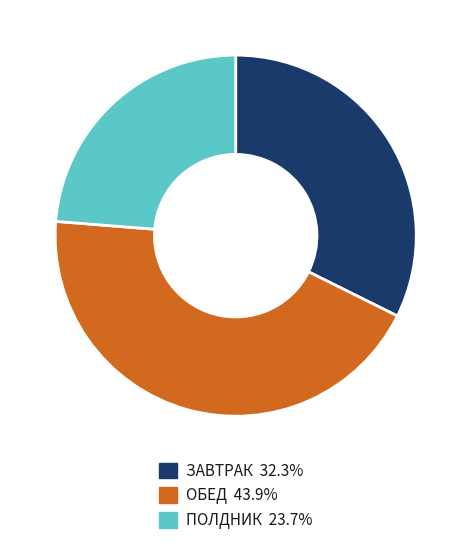

Does ОБЕД 43.9% represent more than half of the total?

No